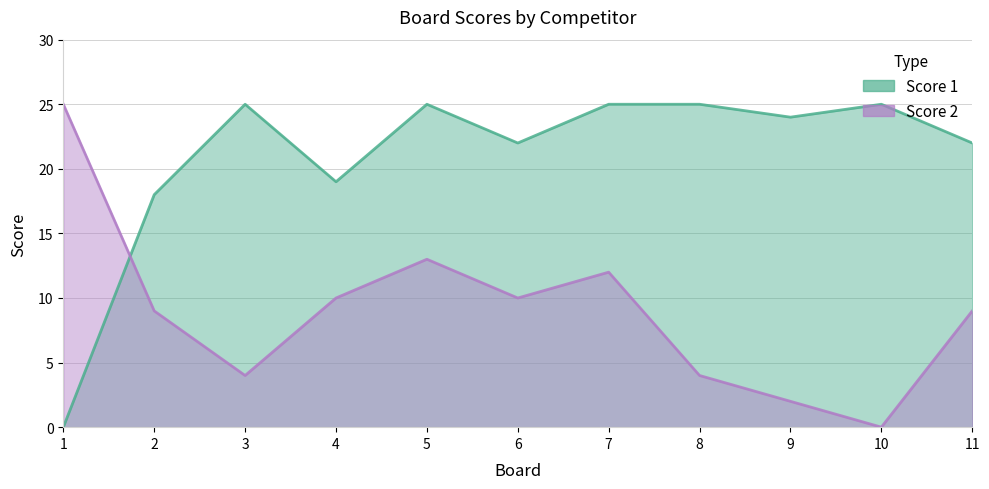

How many values in the Score 2 series exceed 9?

5